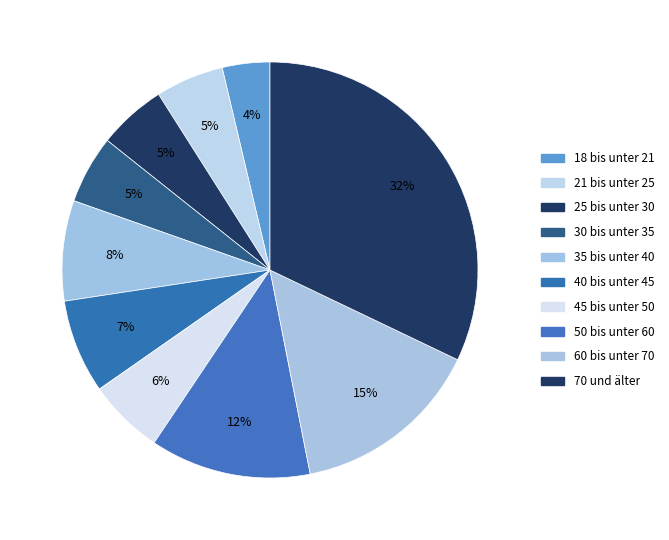

Is it true that 25 bis unter 30 is 5% of the pie?

True